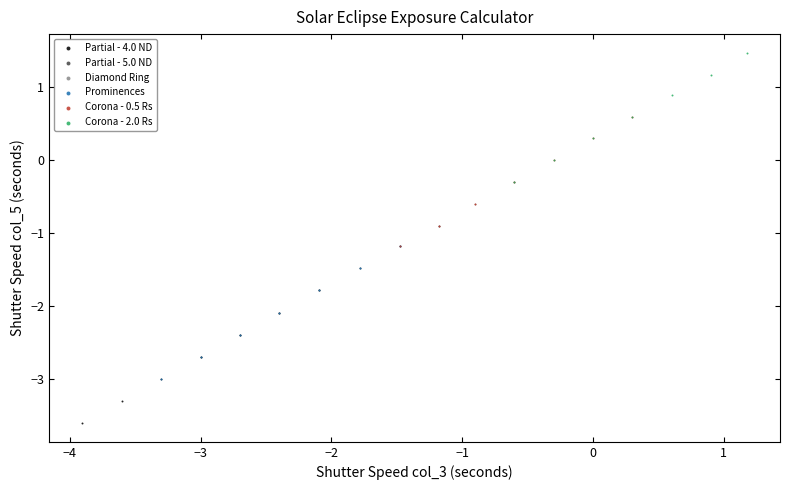

Which series reaches the minimum Y coordinate?

Partial - 4.0 ND